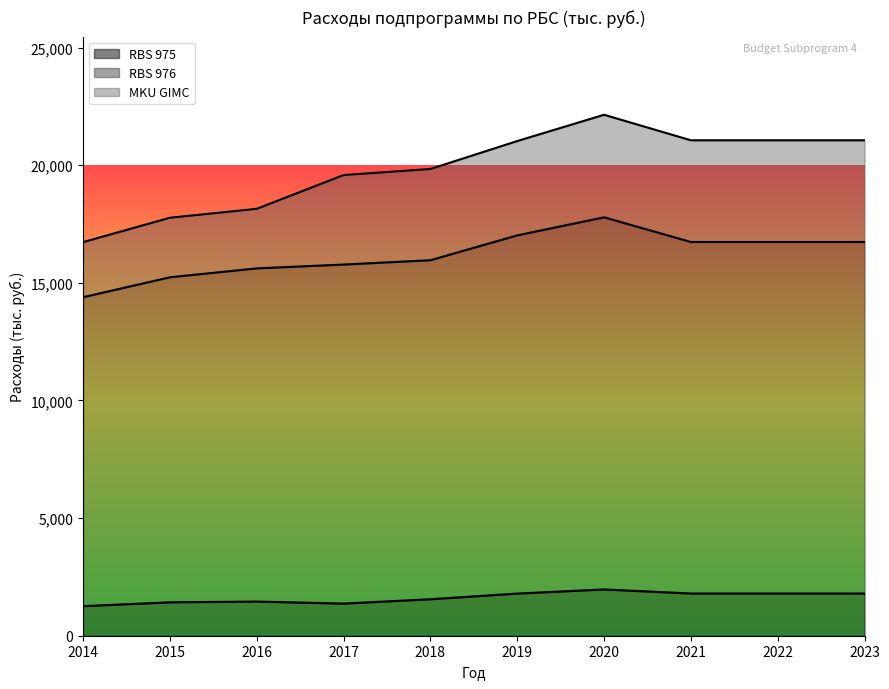

Which category has the lowest value across all series?

2014